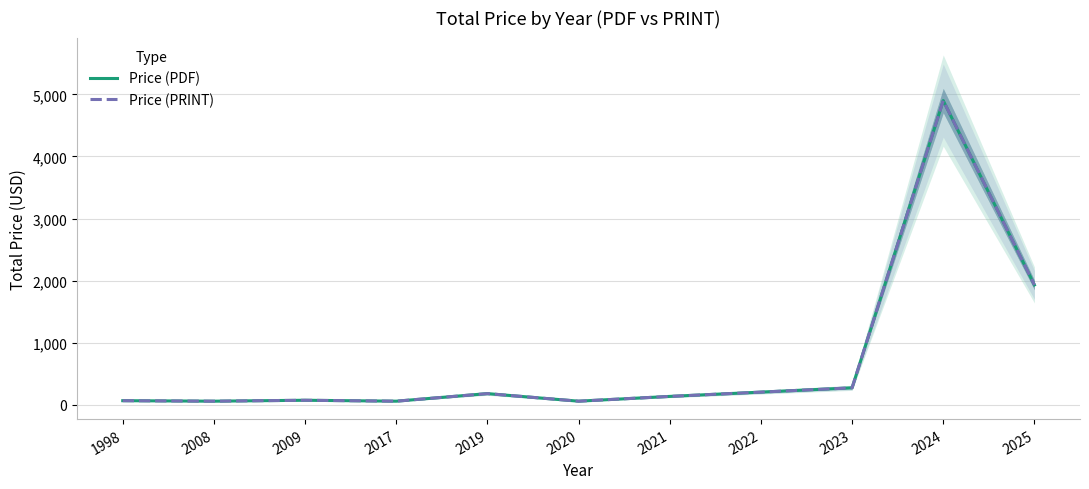

Which has a higher value, 2025 or 2024?

2024